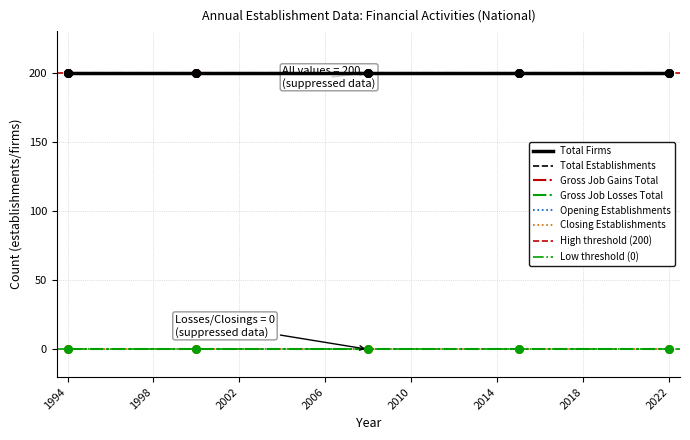

What is the total value across all series at 2017?

800